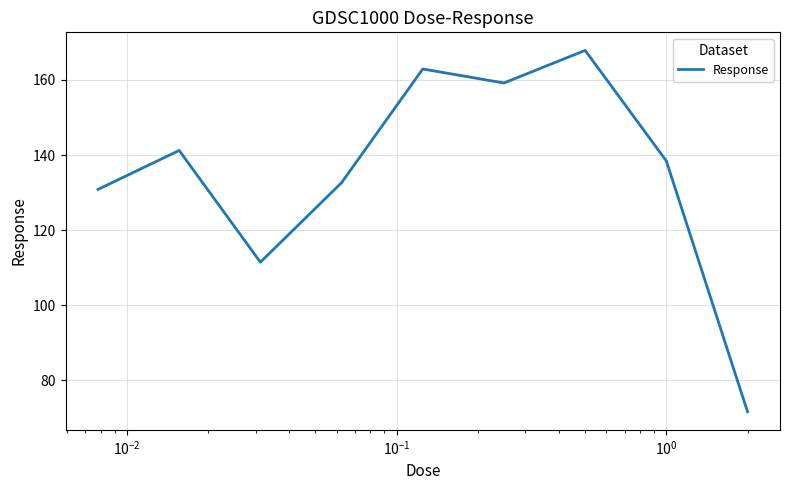

What is the difference between the maximum and minimum values?

96.2